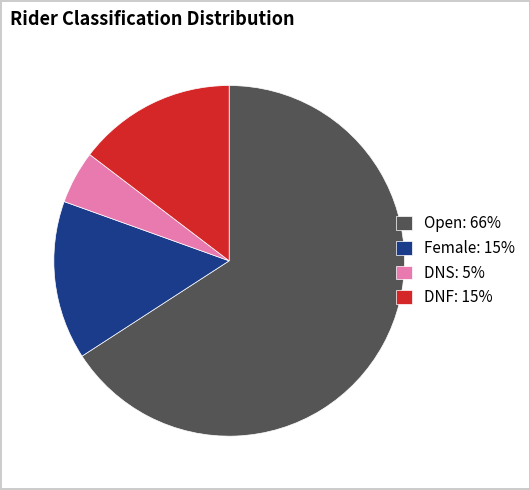

Which slice represents more than half of the pie?

Open